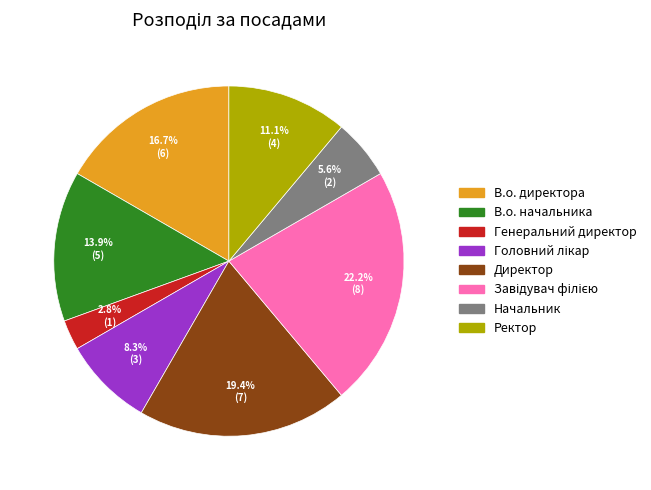

Which category has the smallest portion of the pie?

Генеральний директор